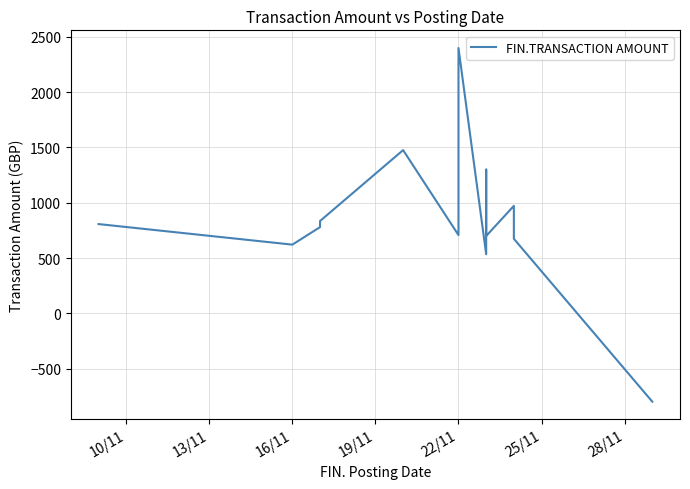

How many negative values are there?

1